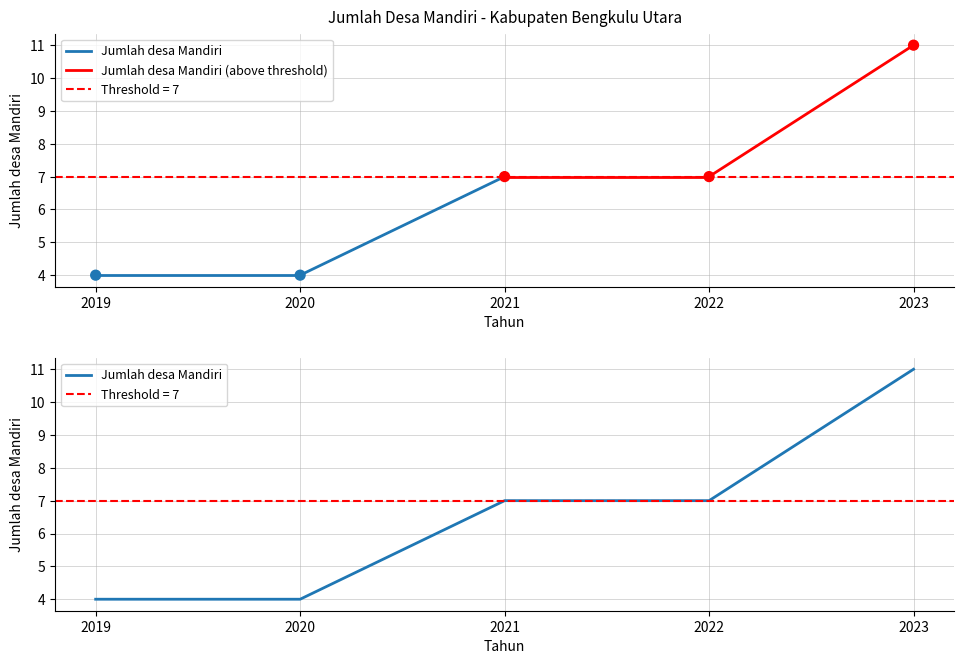

Which has a higher value, 2023 or 2022?

2023